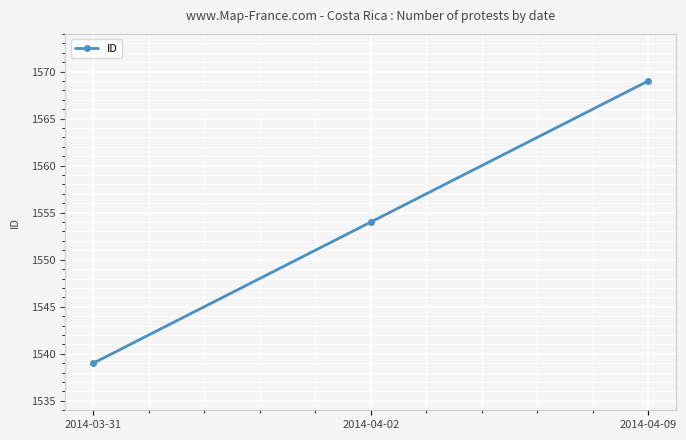

Which label corresponds to the largest value in the chart?

2014-04-09